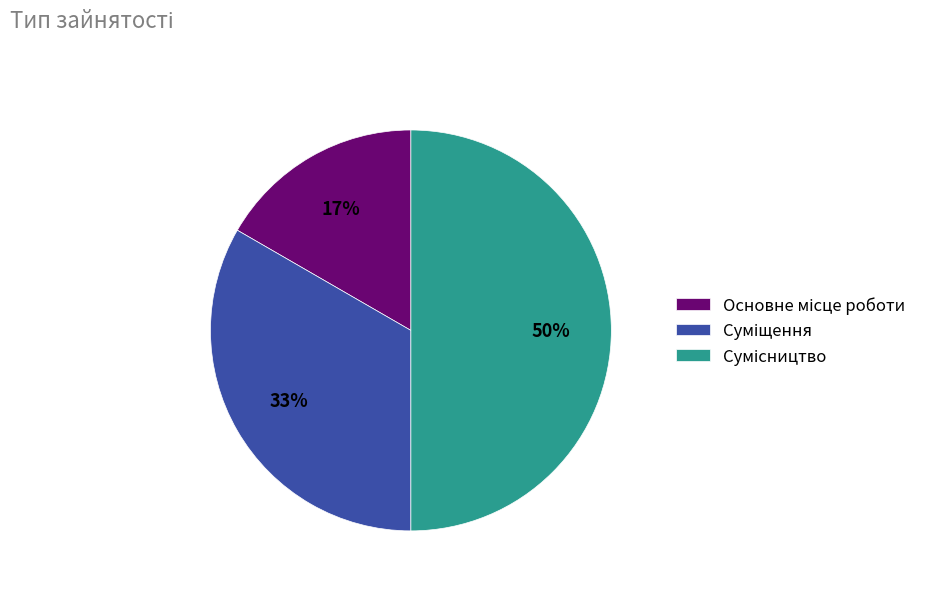

To the nearest percent, what is the difference between the largest and smallest slice percentages?

33%